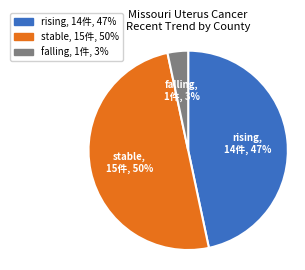

Between rising and stable, which is larger?

stable